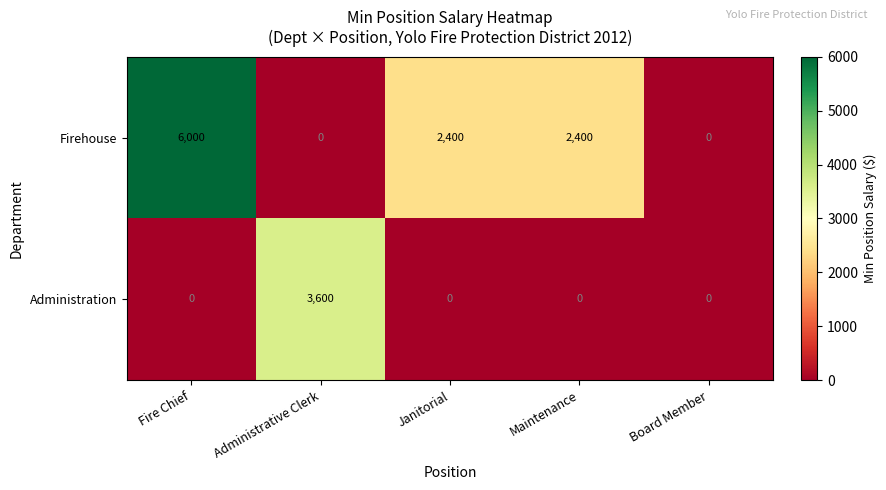

What is the average value of the Firehouse series?

2160